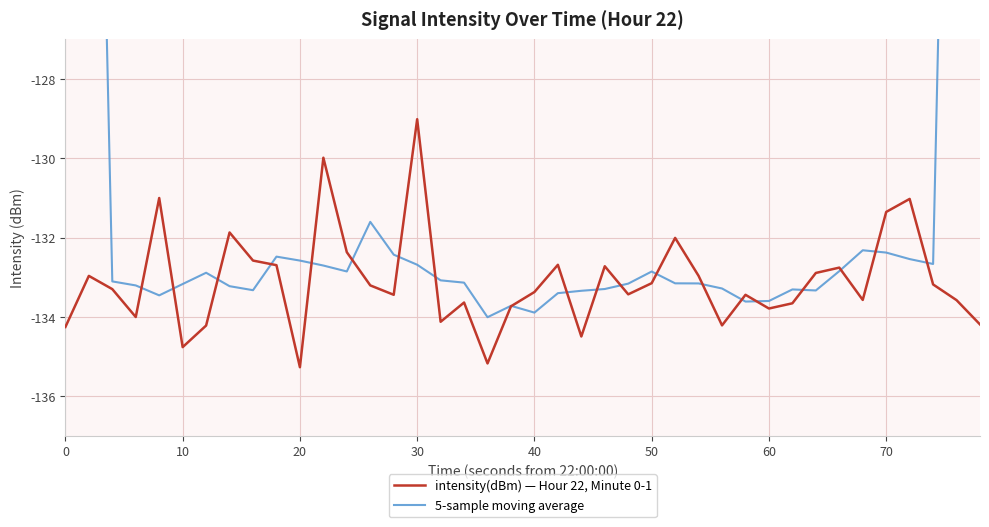

How many times do intensity(dBm) — Hour 22, Minute 0-1 and 5-sample moving average cross each other?

20